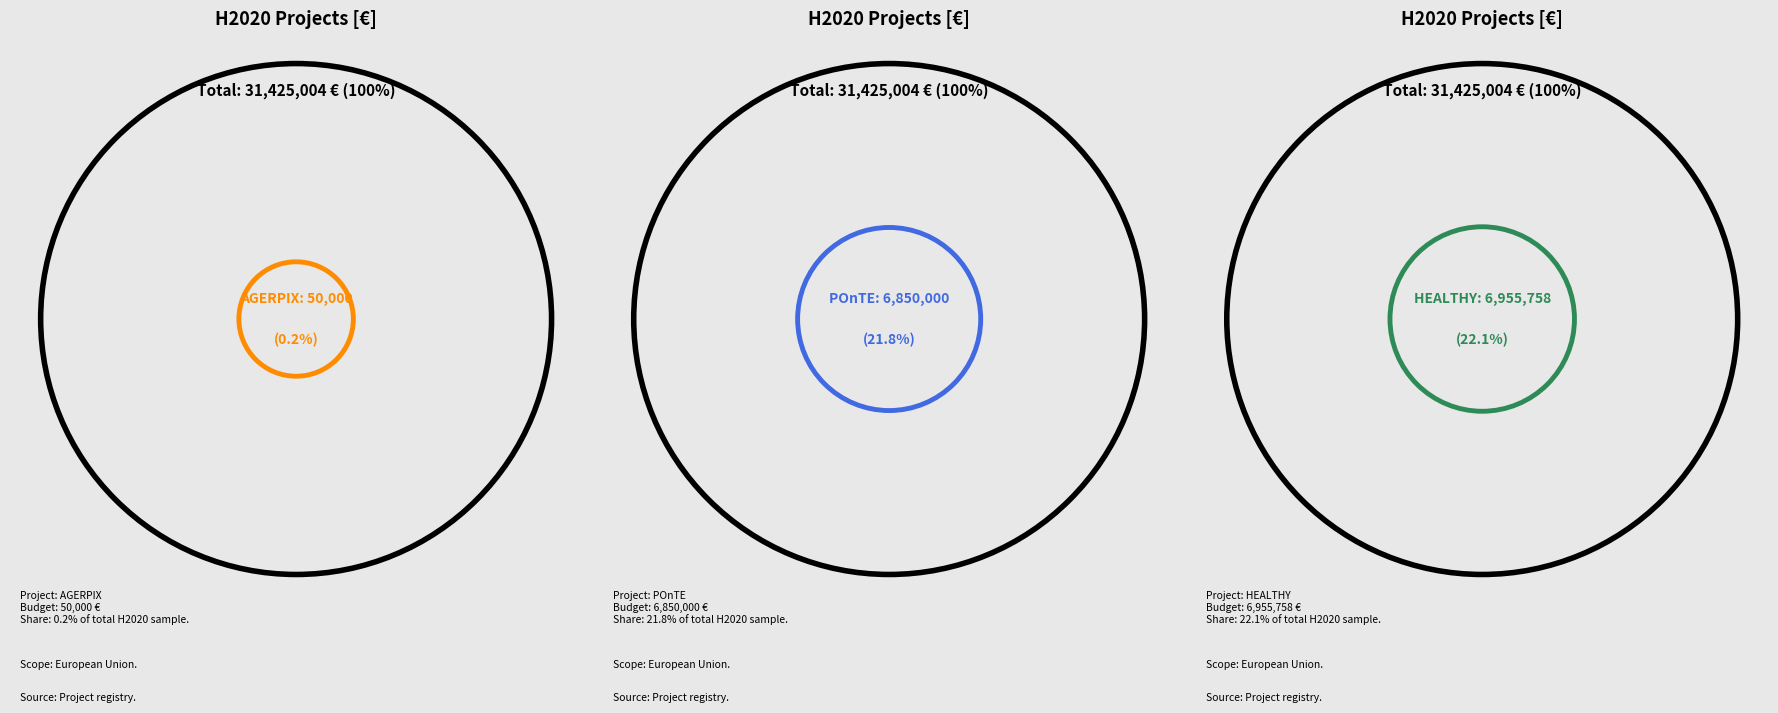

Is AGERPIX the majority of the pie?

No